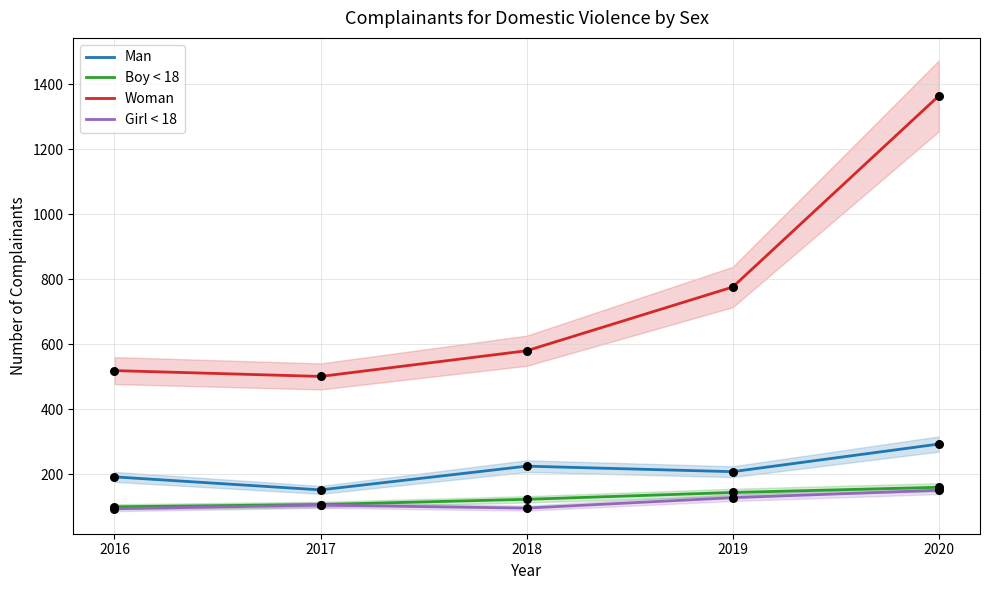

At which category is the sum across all series the highest?

2020